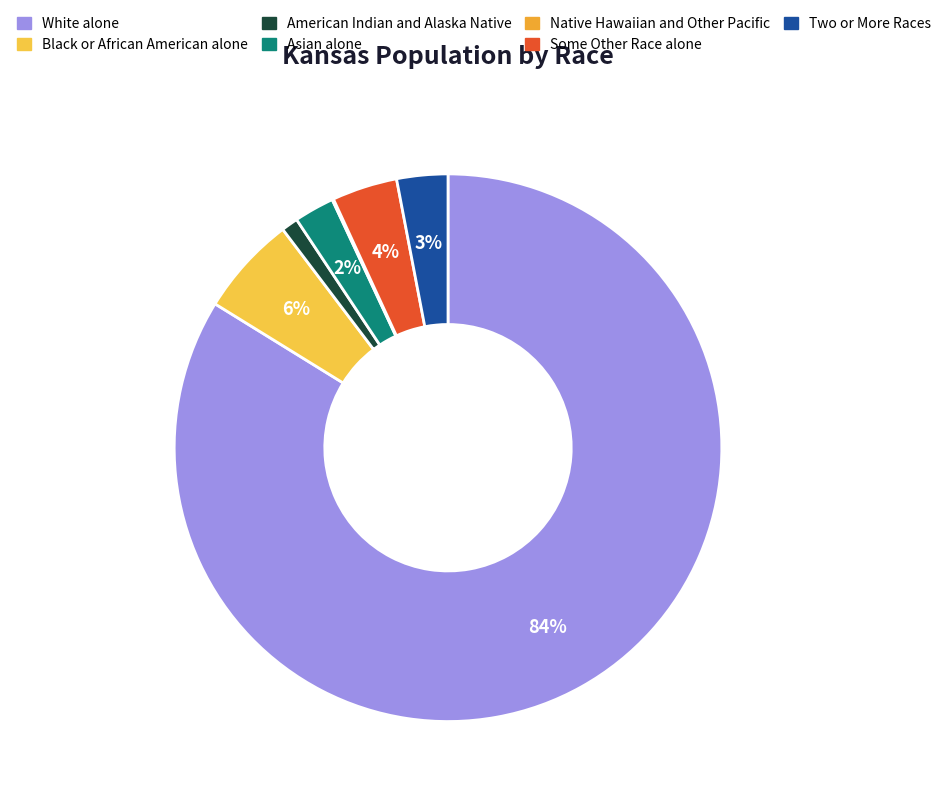

To the nearest percent, what is the combined percentage of Two or More Races and Asian alone?

5%